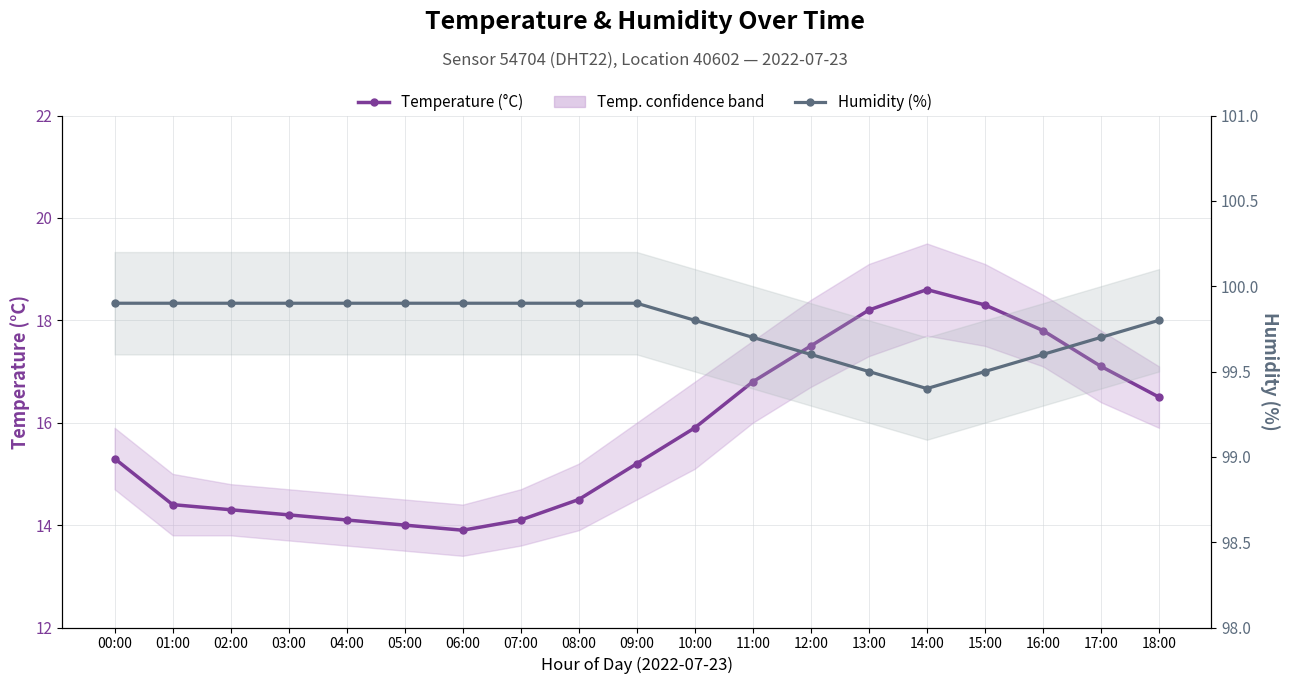

At how many categories does at least one series exceed 96?

19